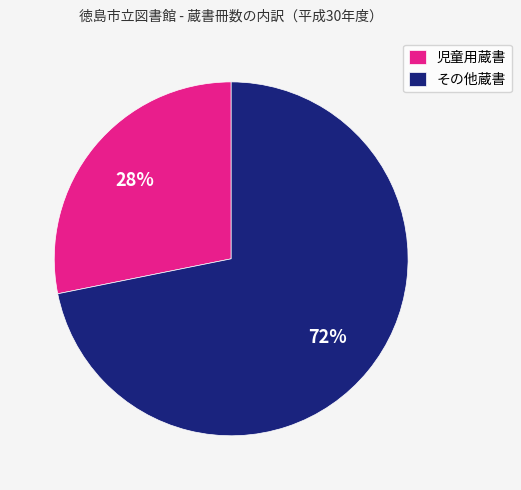

True or false: 児童用蔵書 accounts for 28% of the total.

True